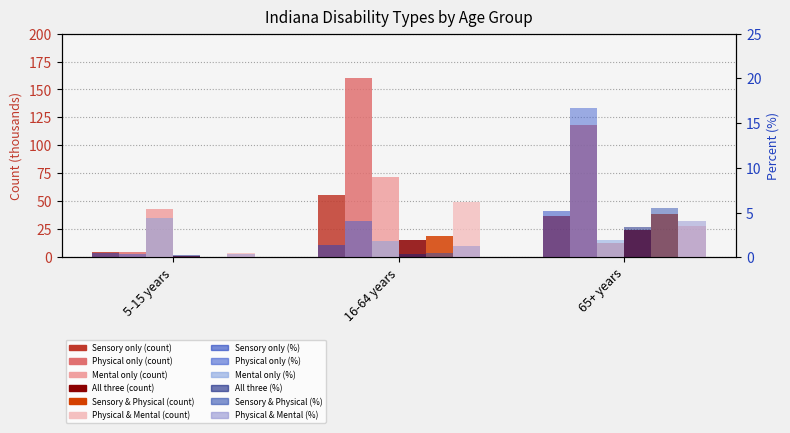

Is it true that Sensory & Physical equals 19.1 at 16-64 years?

True